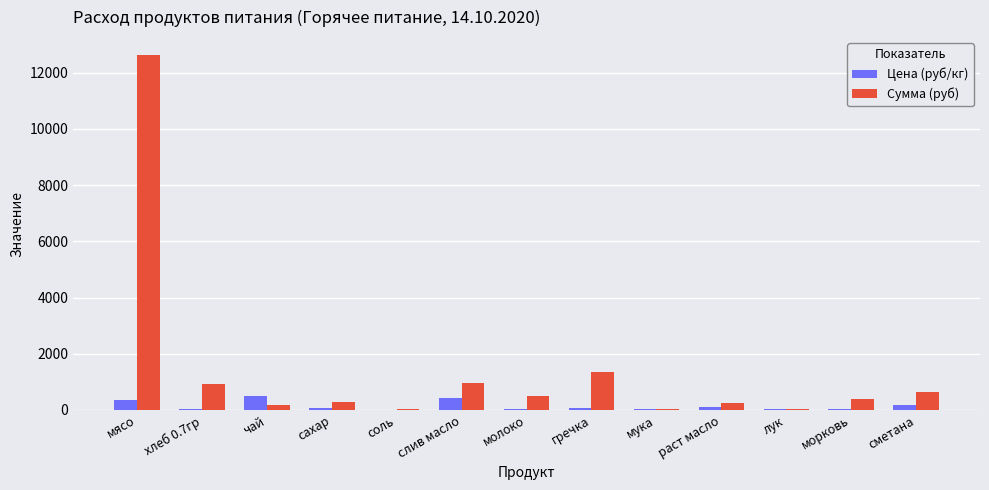

Which series has the largest total across all categories?

Сумма (руб)